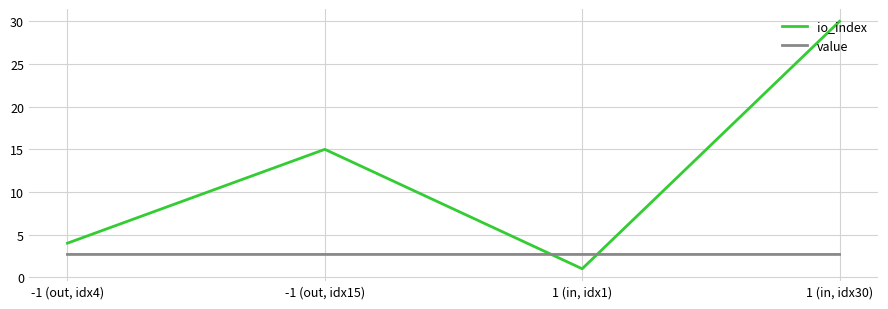

After their last crossing, which series has the higher values: value or io_index?

io_index